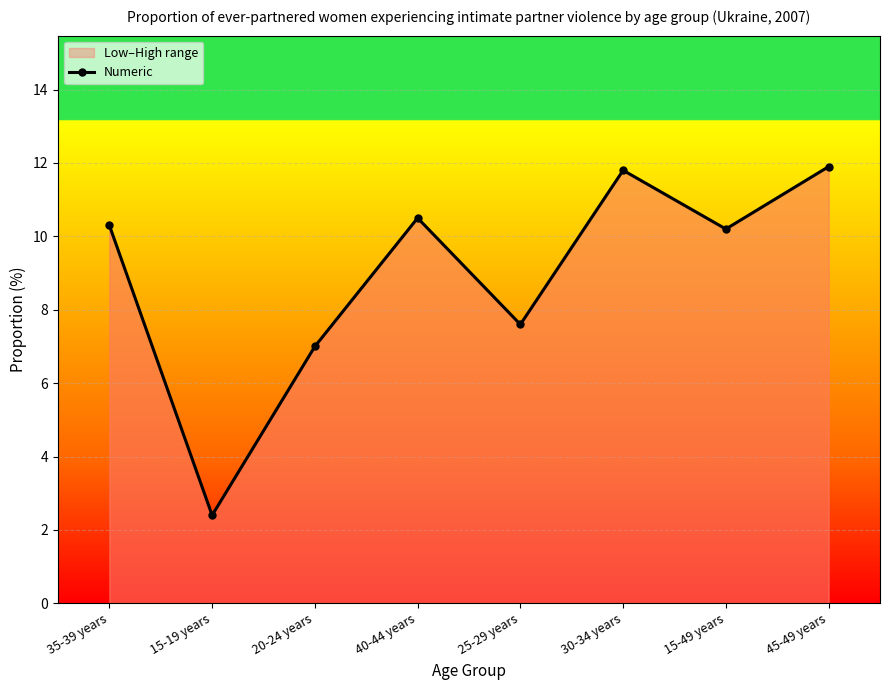

What is the difference between the maximum and minimum values?

9.5